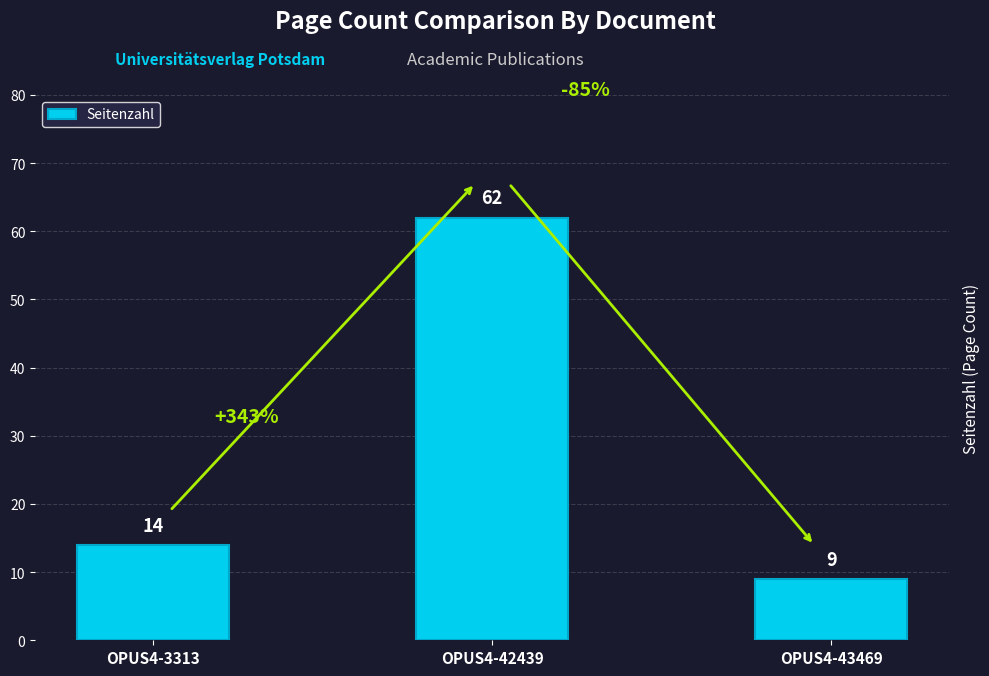

Count the number of data series in this chart.

1